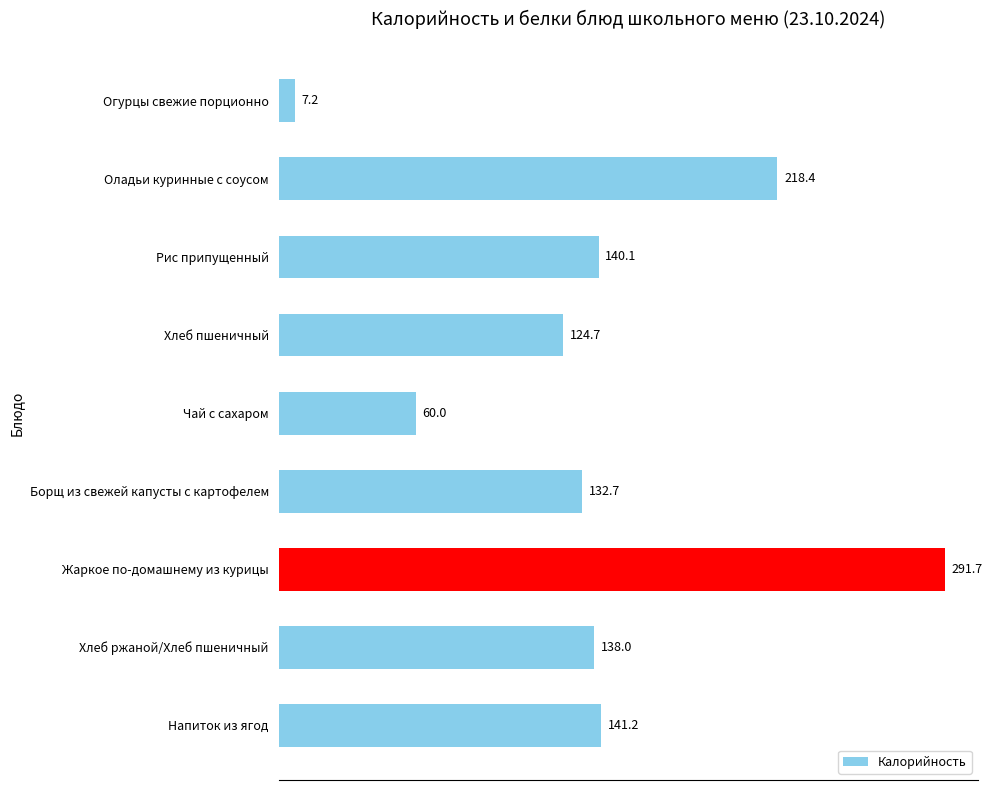

How many series are shown in this chart?

1